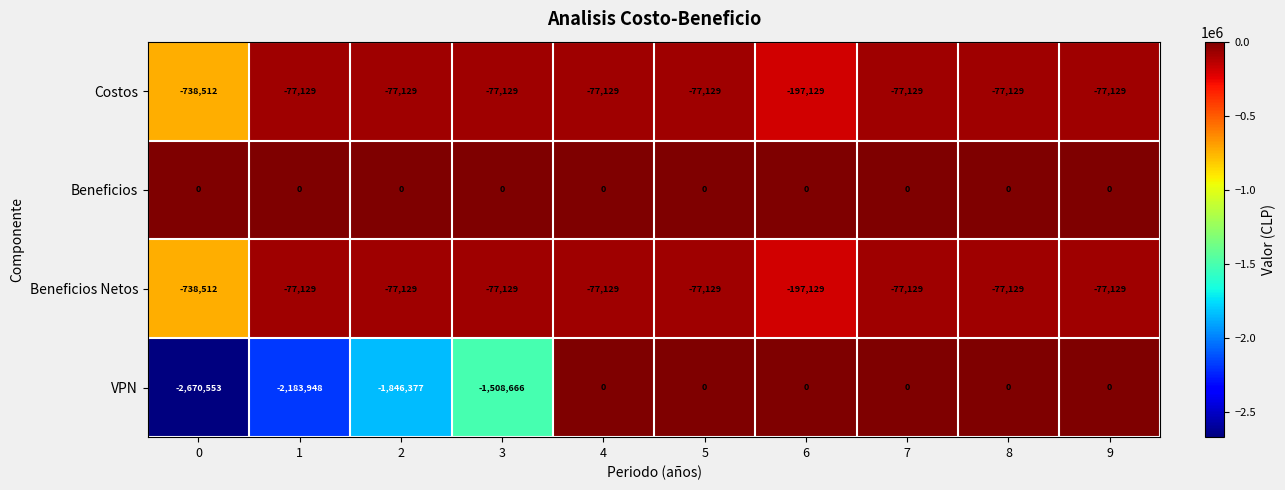

What is the minimum value for VPN?

-2670553